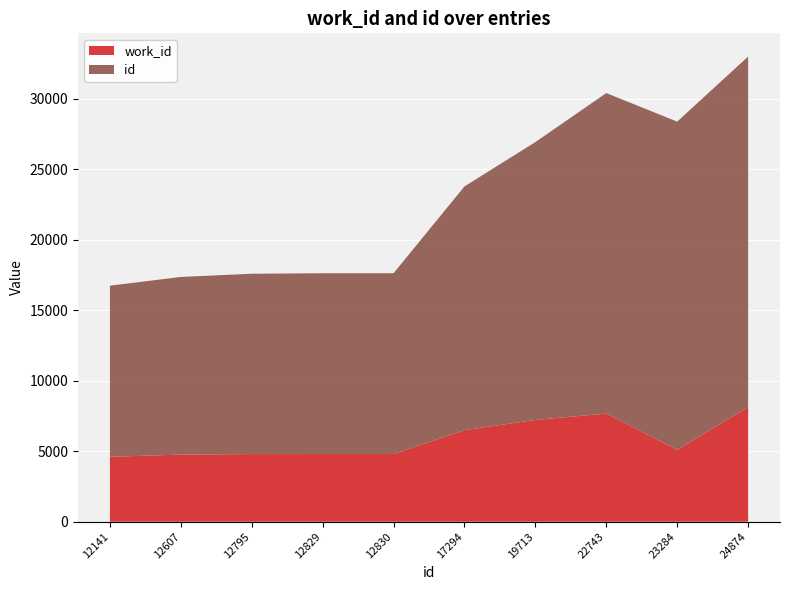

Reading left to right, extract all data points from this chart.

work_id: 12141=4610	12607=4762	12795=4802	12829=4803	12830=4803	17294=6499	19713=7226	22743=7674	23284=5107	24874=8132
id: 12141=12141	12607=12607	12795=12795	12829=12829	12830=12830	17294=17294	19713=19713	22743=22743	23284=23284	24874=24874